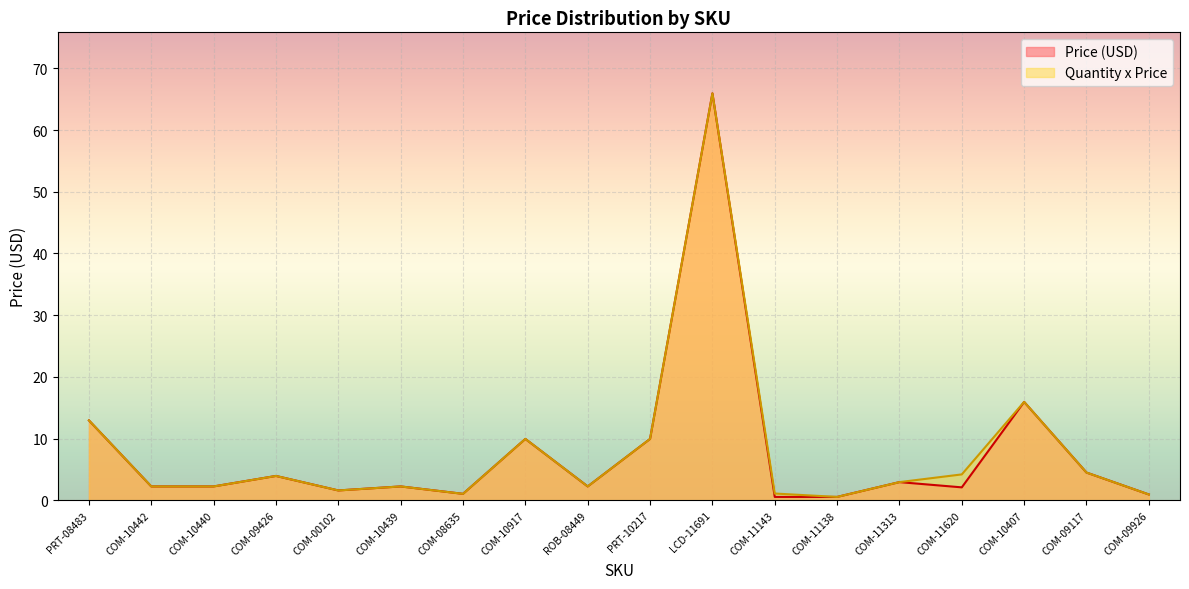

What is the sum of all Quantity x Price values?

144.6